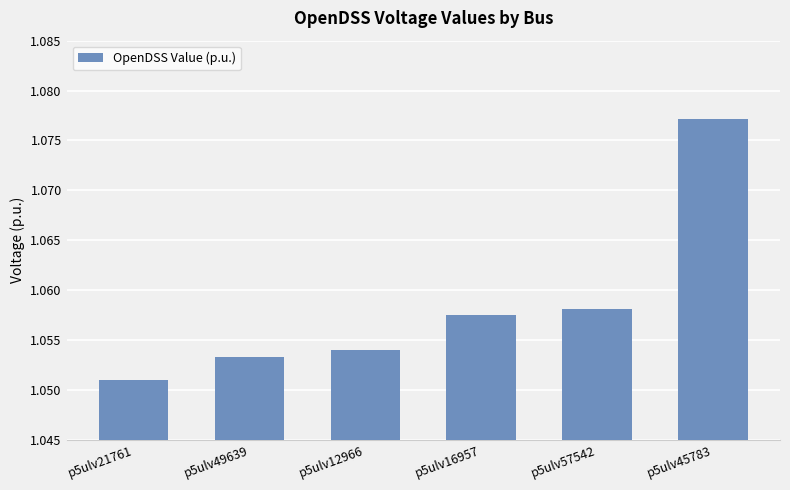

List the labels in order of value, smallest first.

p5ulv21761, p5ulv49639, p5ulv12966, p5ulv16957, p5ulv57542, p5ulv45783